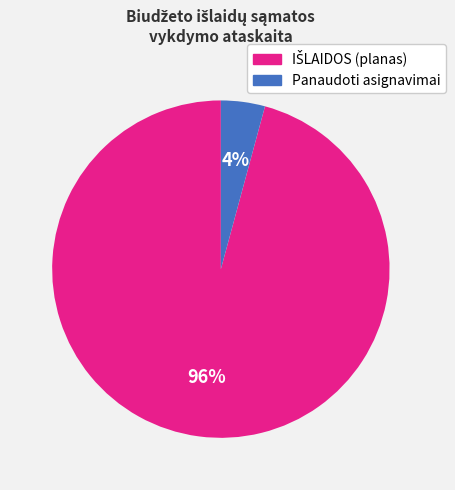

To the nearest percent, what is the difference between the largest and smallest slice percentages?

92%